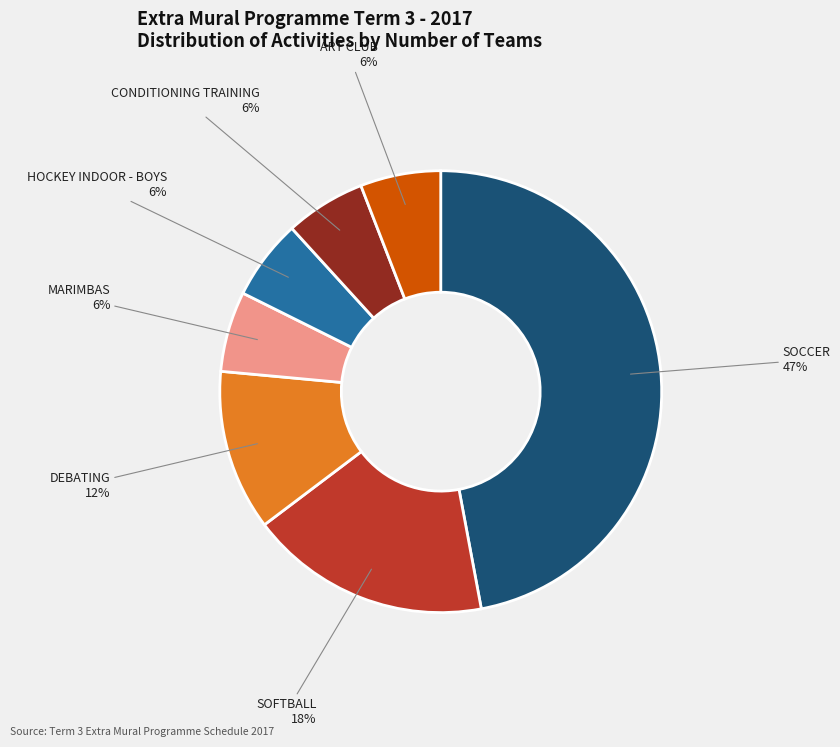

What percentage is the CONDITIONING TRAINING slice, to the nearest percent?

6%